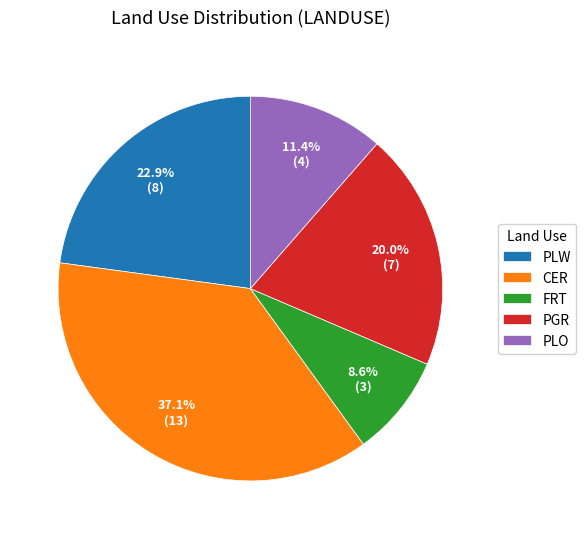

To the nearest percent, what portion does PGR represent?

20%